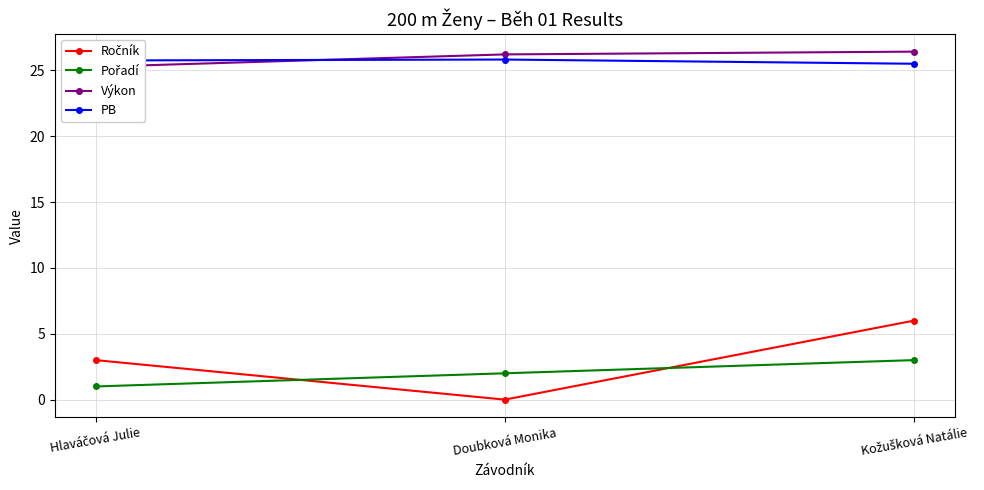

What is the average value of the Ročník series?

3.0